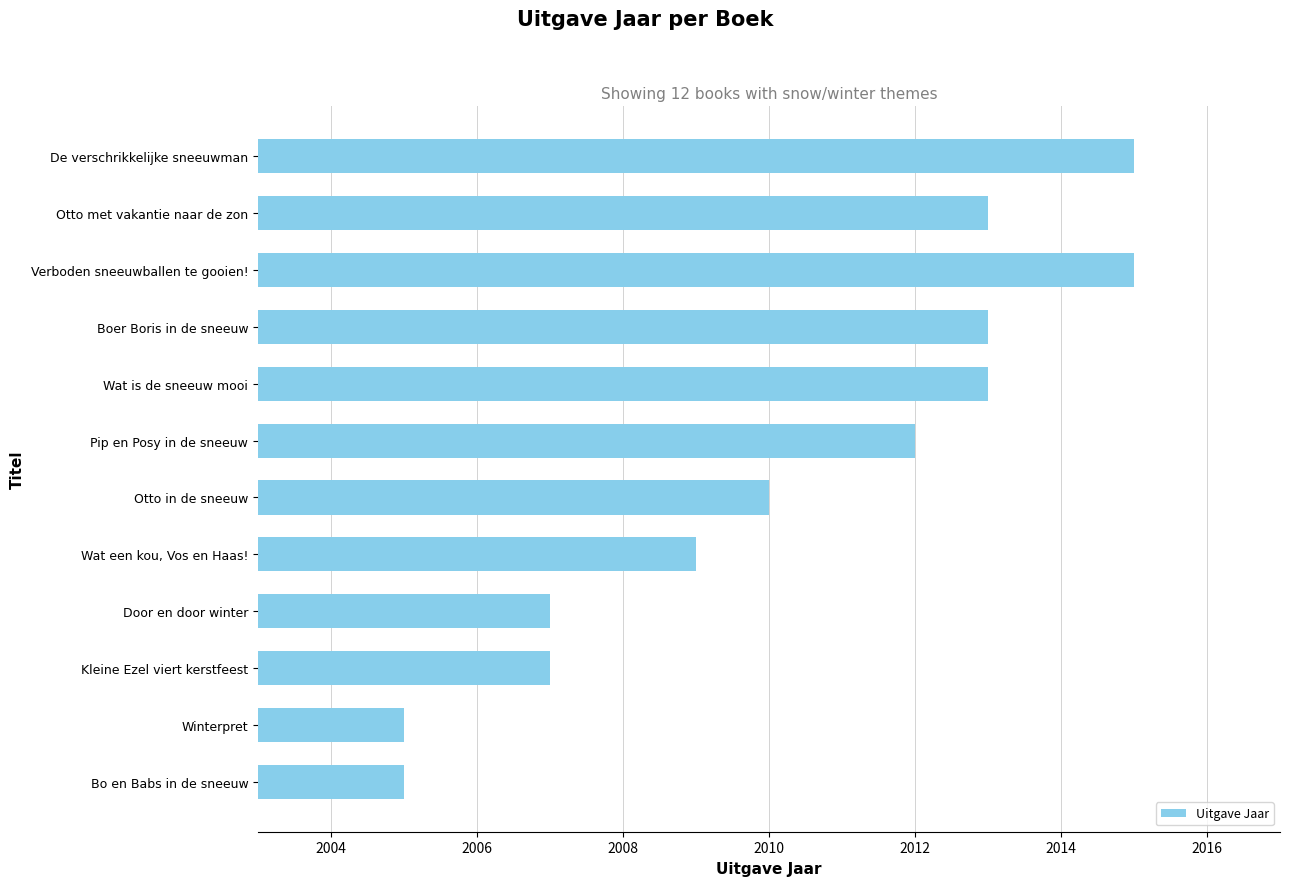

The value at De verschrikkelijke sneeuwman is 2015. True or false?

True